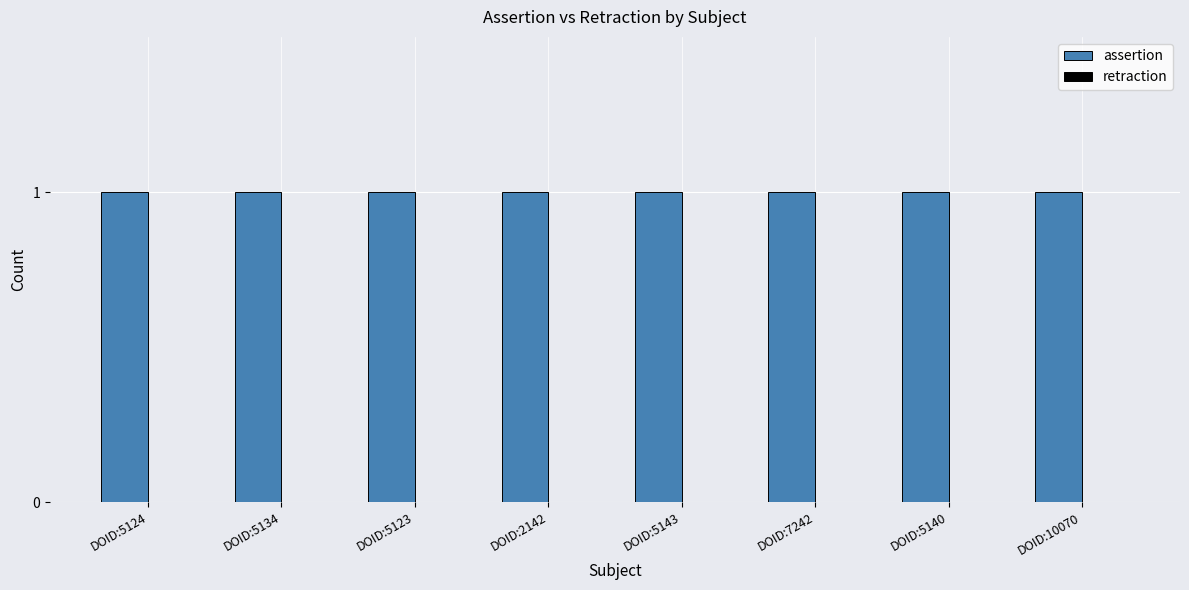

Rank the series at DOID:2142 from highest to lowest value.

assertion, retraction